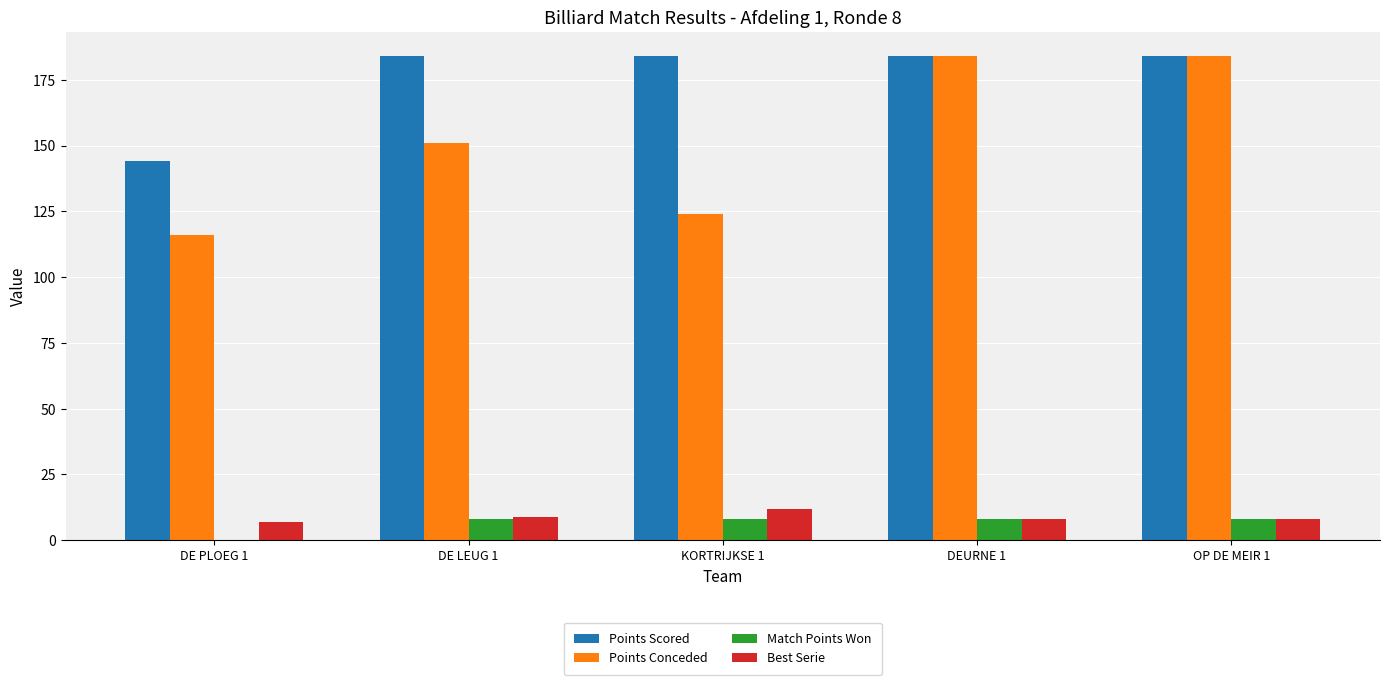

The value of Points Scored at DEURNE 1 is 184. True or false?

True